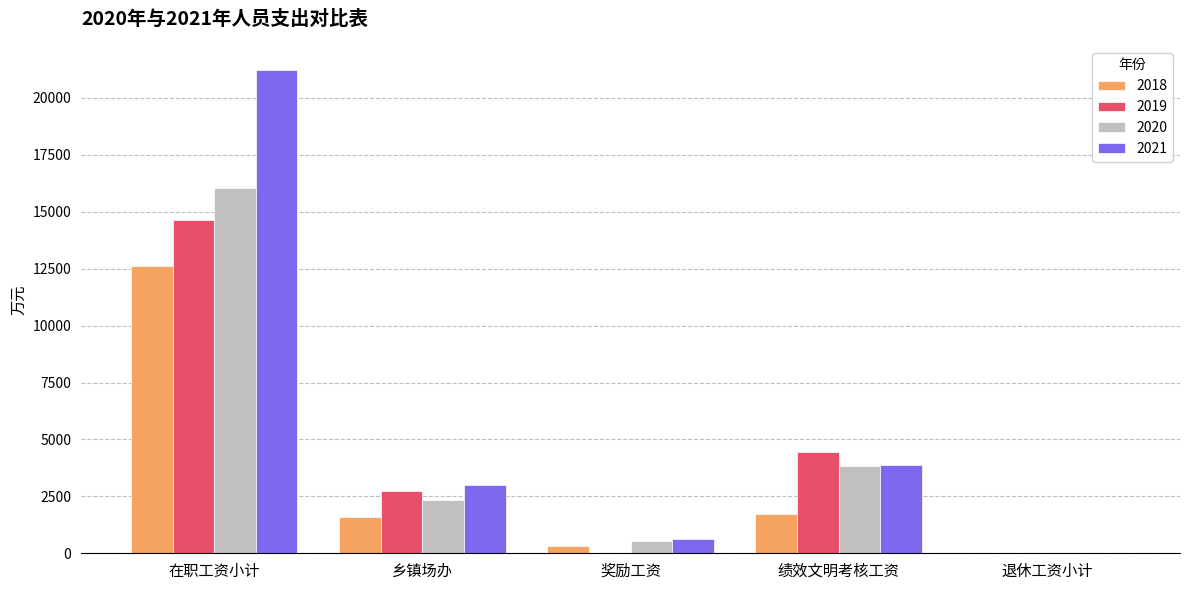

At which label does 2018 reach its peak?

在职工资小计